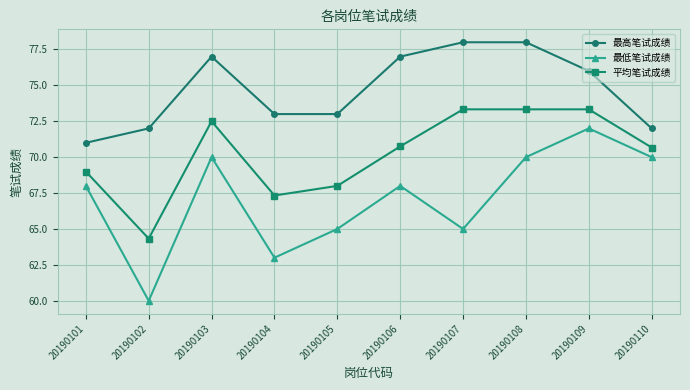

How many data points does each series have?

10